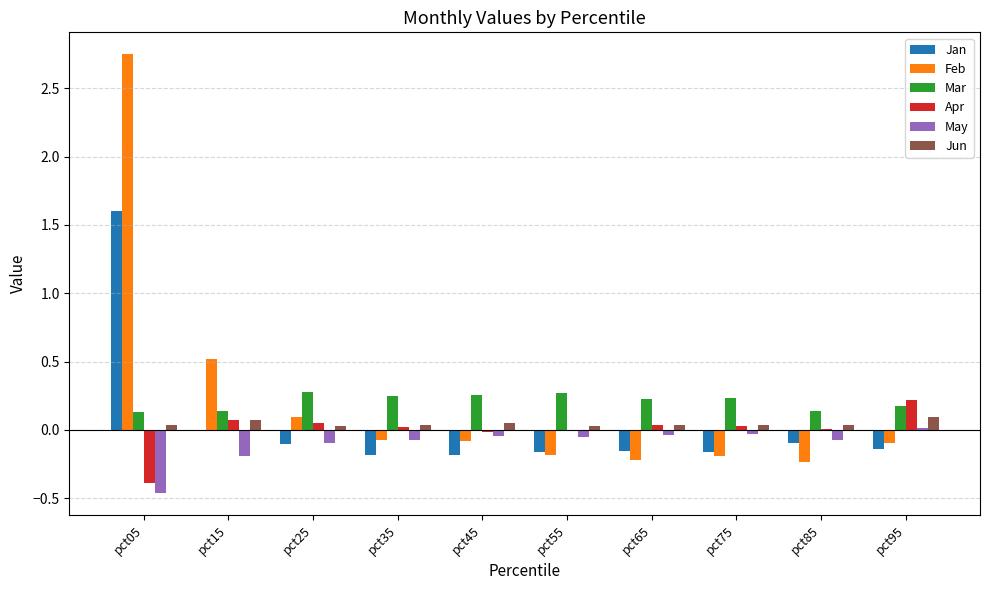

How many distinct data groups are displayed?

6